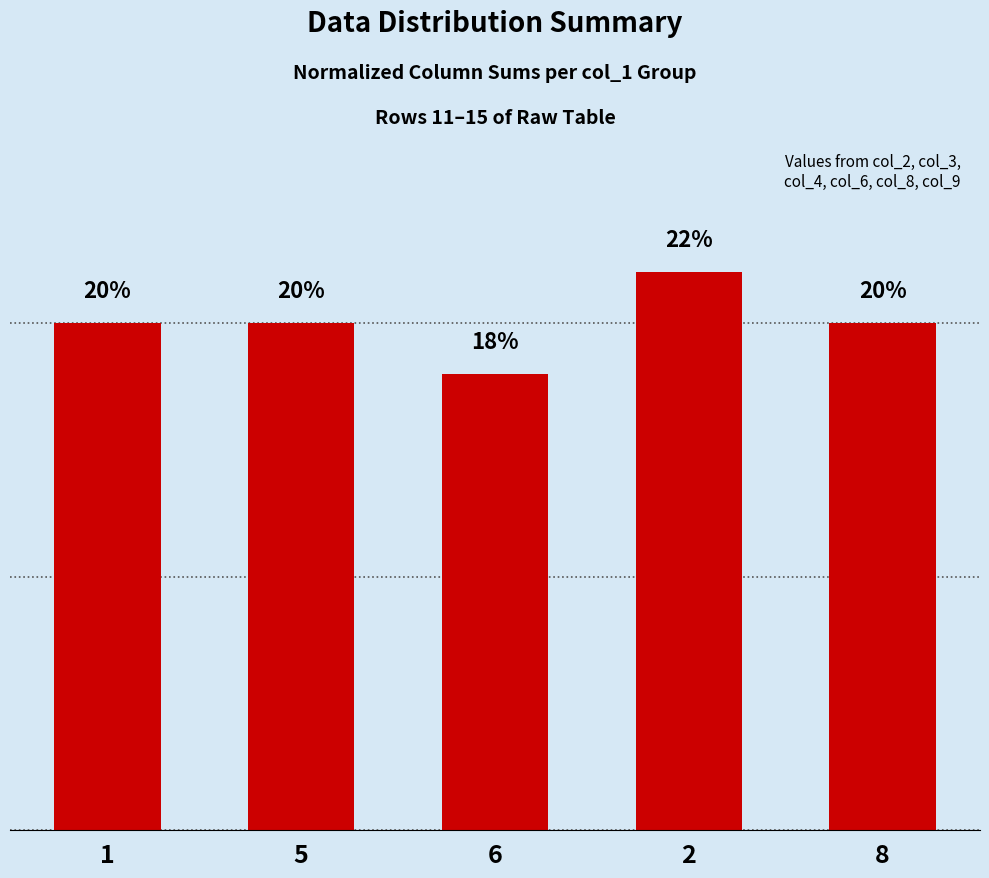

Are the bars horizontal?

No